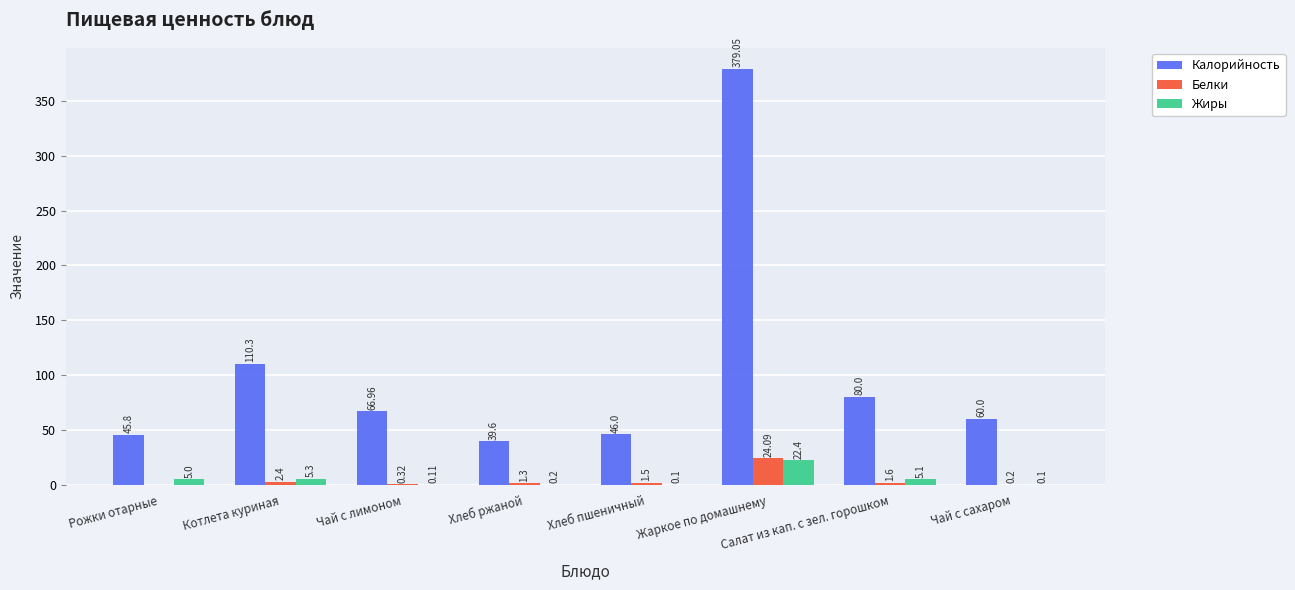

Where is Белки nearest to the value 12?

Котлета куриная